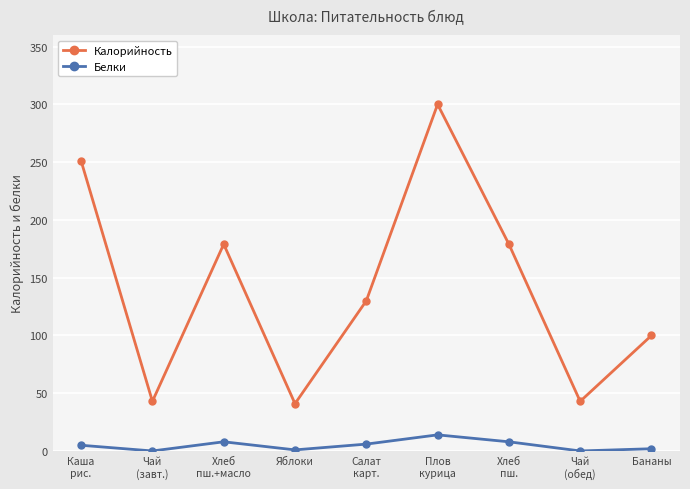

Which label corresponds to the largest value in the chart?

Плов
курица